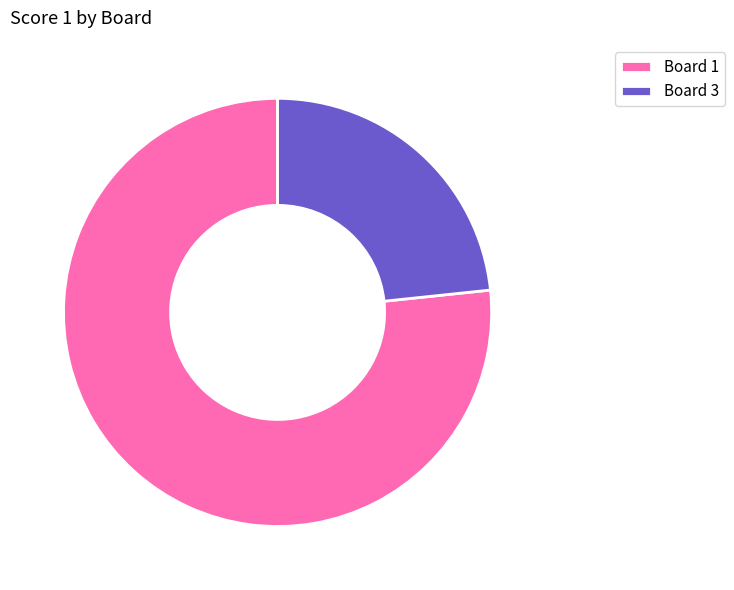

Which has a higher value, Board 1 or Board 3?

Board 1